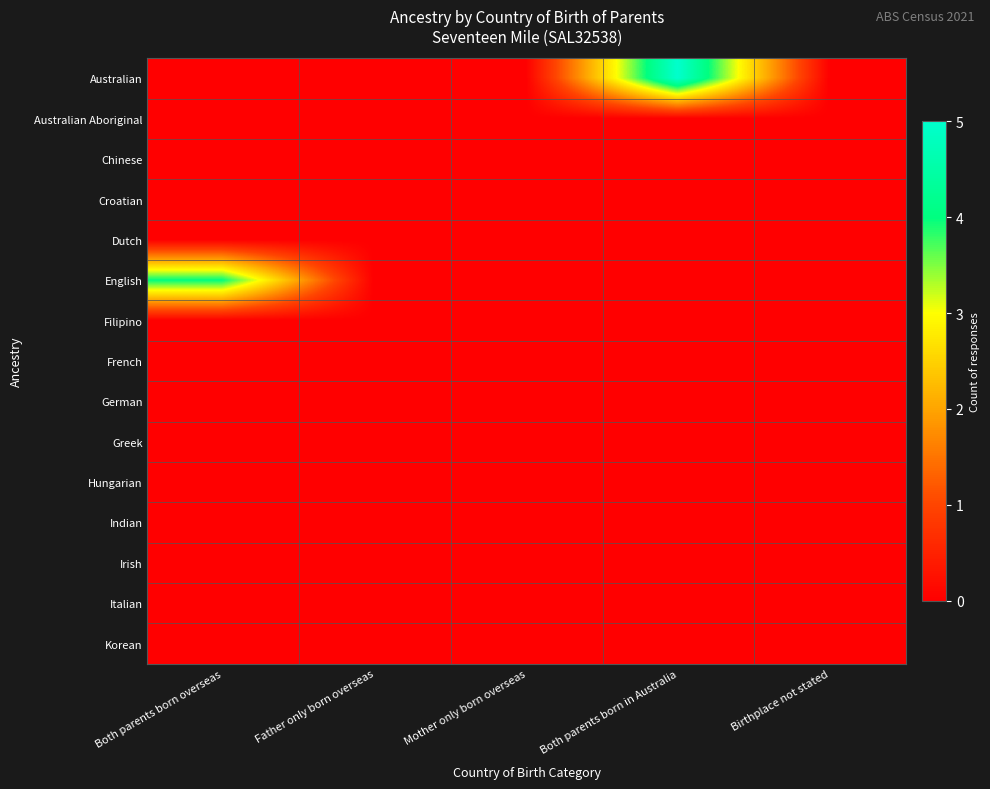

List the series in order of their peak value, highest first.

Australian, English, Australian Aboriginal, Chinese, Croatian, Dutch, Filipino, French, German, Greek, Hungarian, Indian, Irish, Italian, Korean